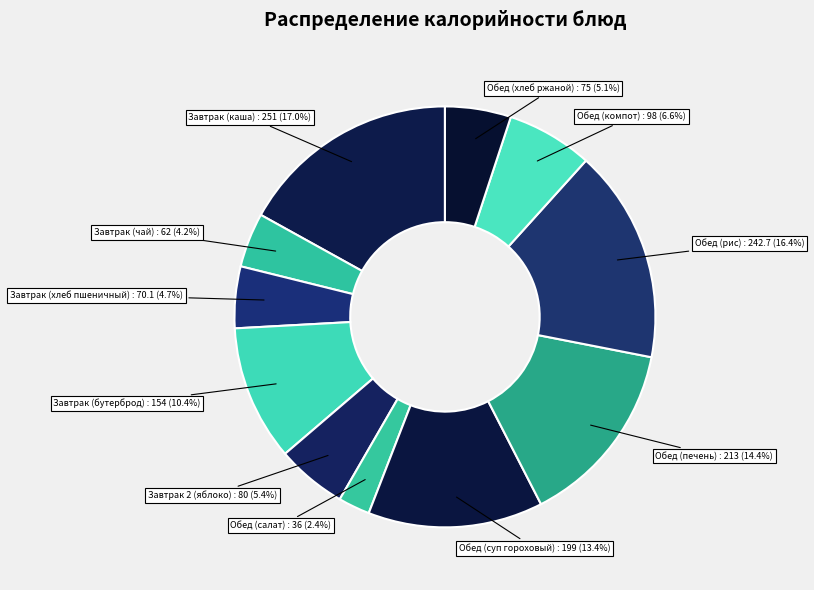

Count the number of slices in the pie.

11